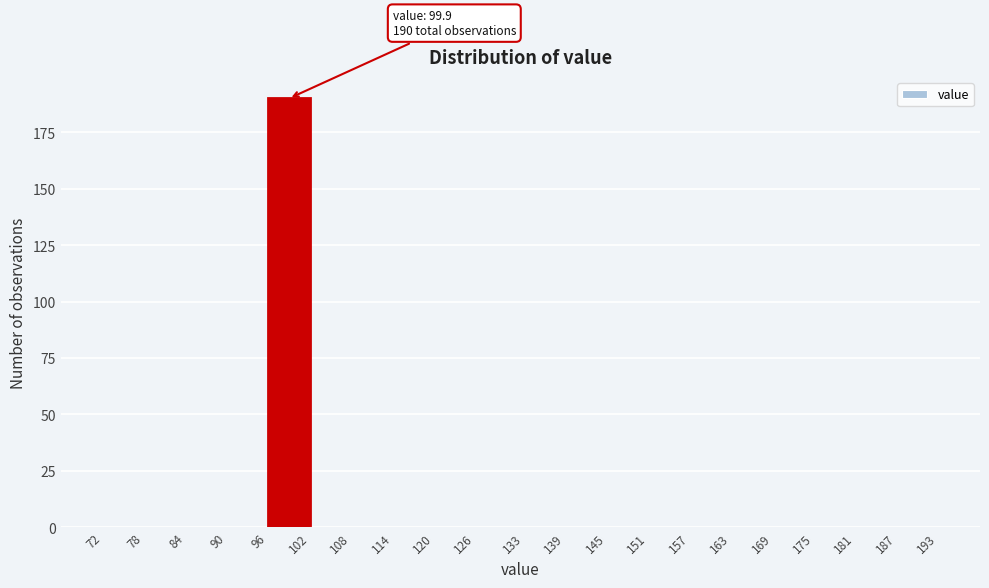

Which range on the x-axis has the tallest bar?

96 to 102